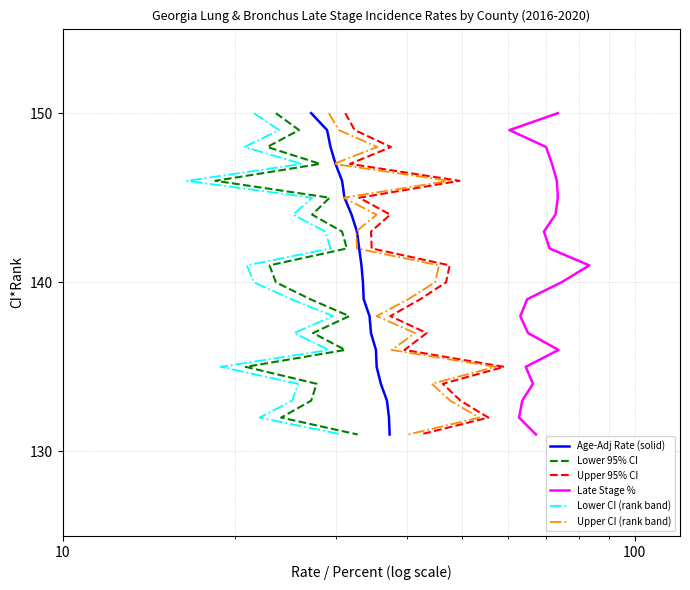

What is the highest value of the Age-Adj Rate (solid) series?

150